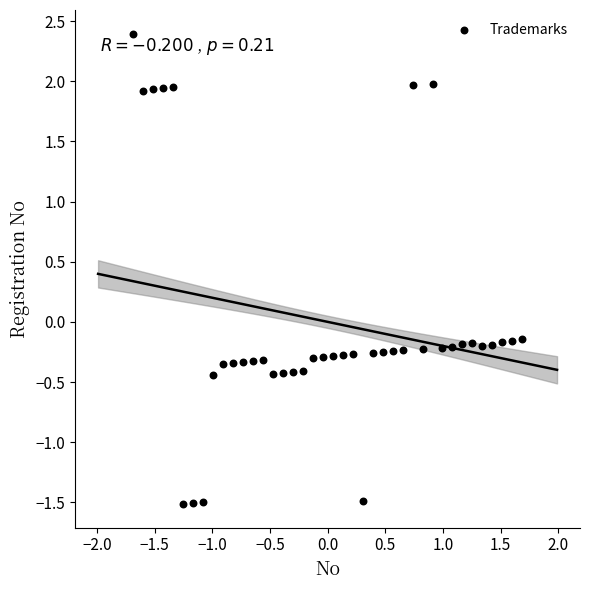

What is the range of Y values (max minus min)?

3.9